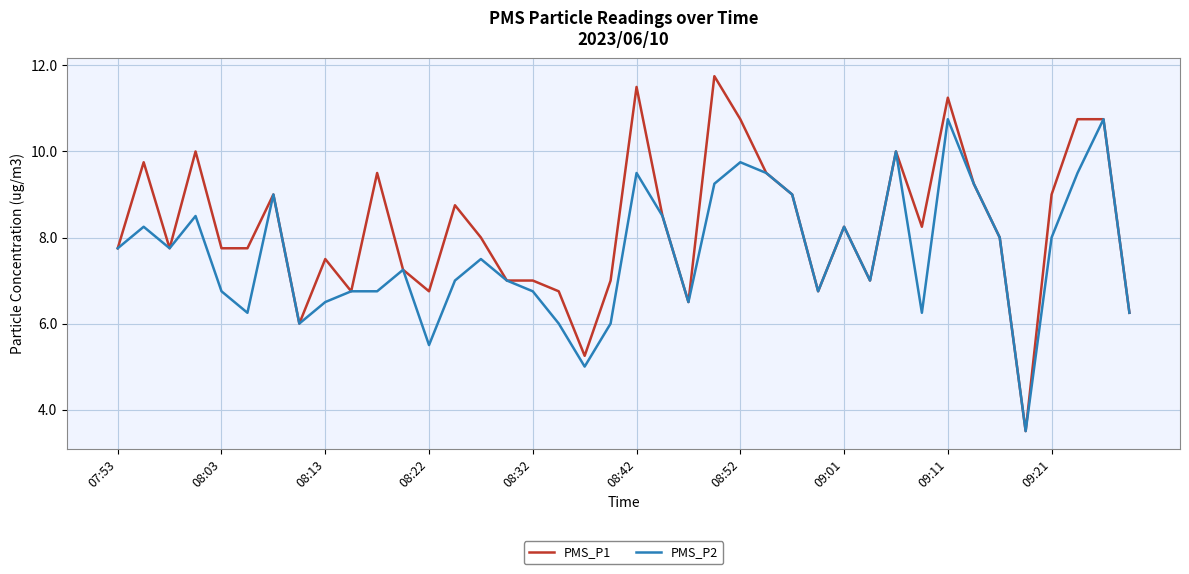

Which series has the largest total across all categories?

PMS_P1